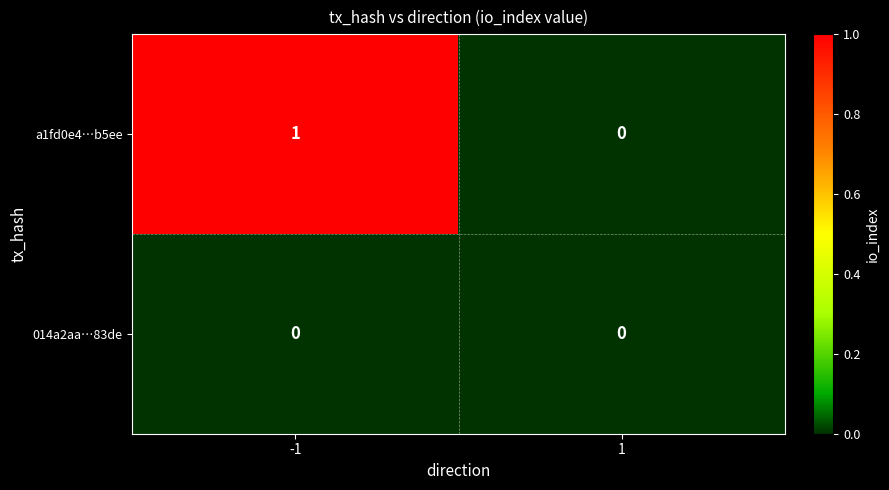

Which series has the largest total across all categories?

a1fd0e4…b5ee